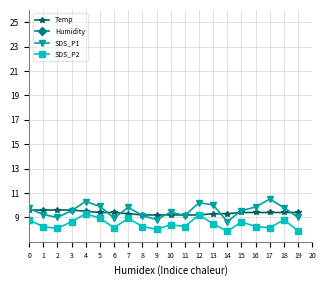

Which has a higher value, 19 or 18?

19